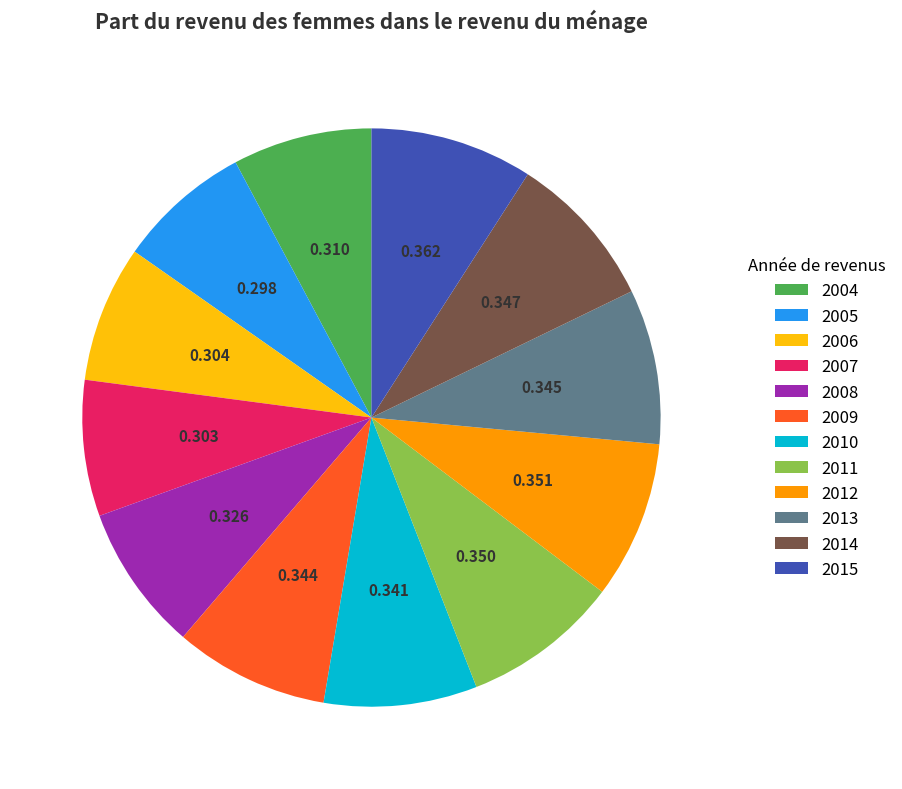

Does 2015 represent more than half of the total?

No